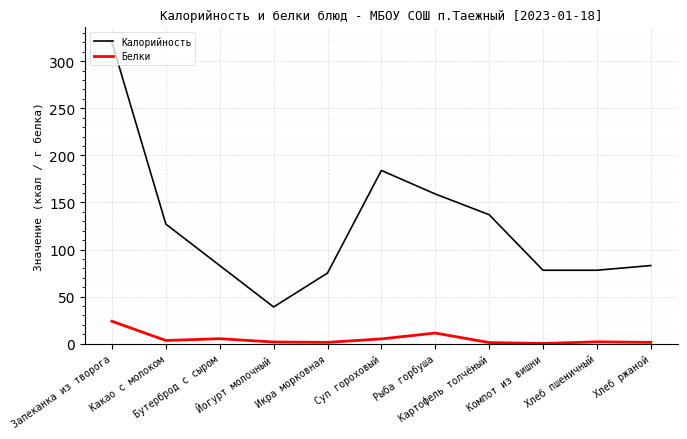

True or false: Калорийность has more than 0 interior local peaks.

True